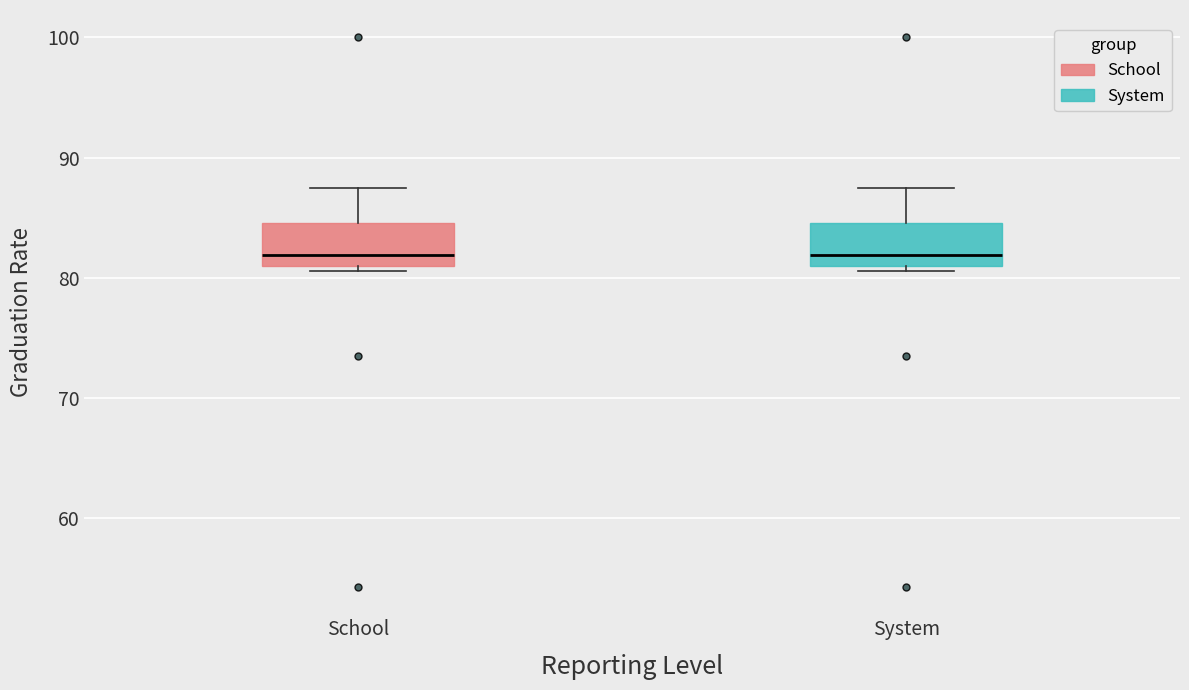

Where is the upper edge of the box for System on the y-axis? The values are not printed on the chart, so give them approximately, as read against the axis.

85